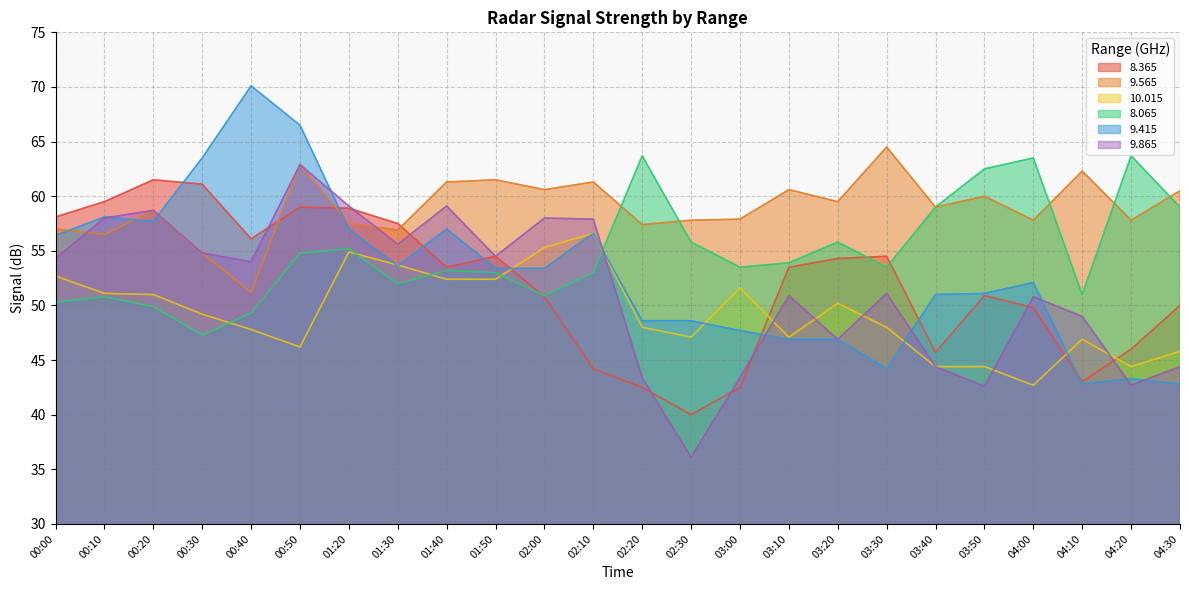

What is the sum of the   8.365 values at 04:20 and 00:50?

105.0